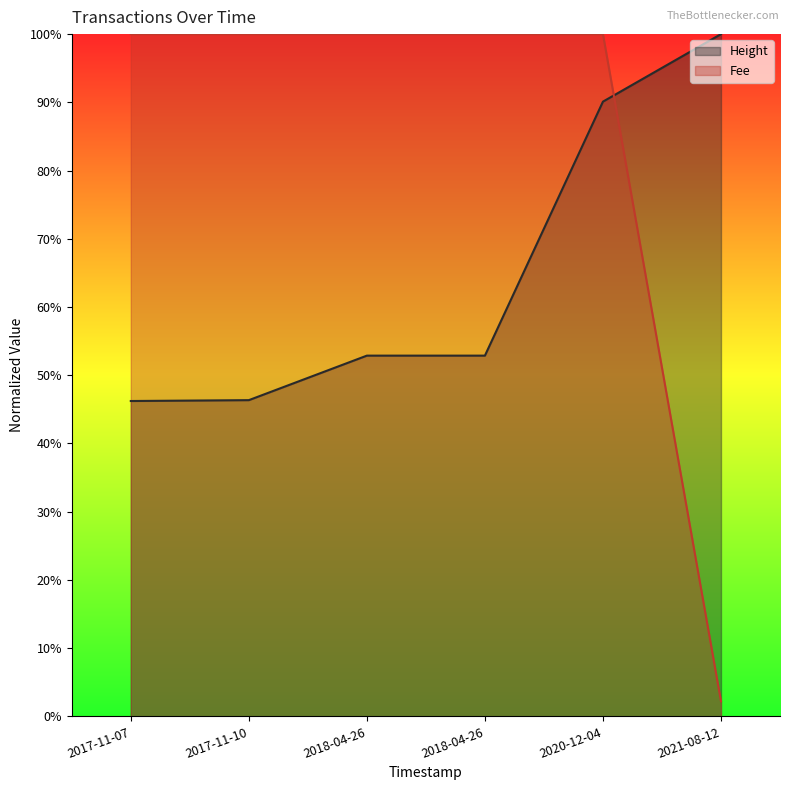

Reading left to right, transcribe all the data shown in this chart.

Height: 0.5	0.5	0.5	0.5	0.9	1.0
Fee: 1.0	1.0	1.0	1.0	1.0	0.0